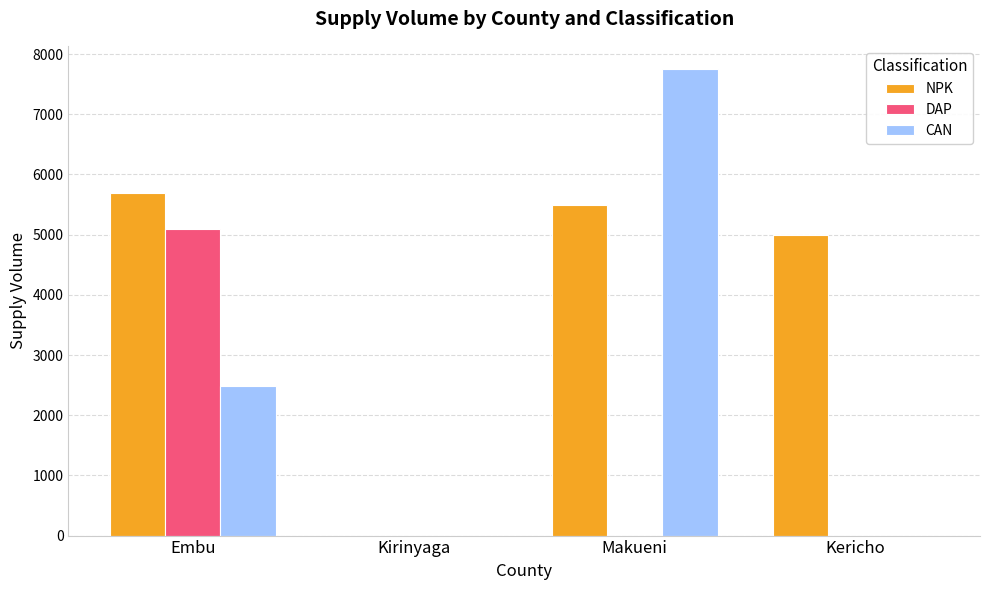

Where does the NPK series first go above 5500?

Embu